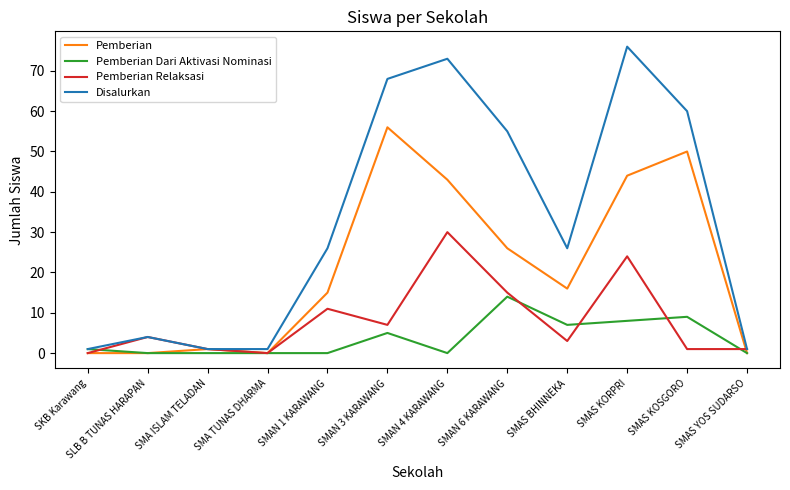

What is the spread (max minus min) of values at SMAS KOSGORO?

59